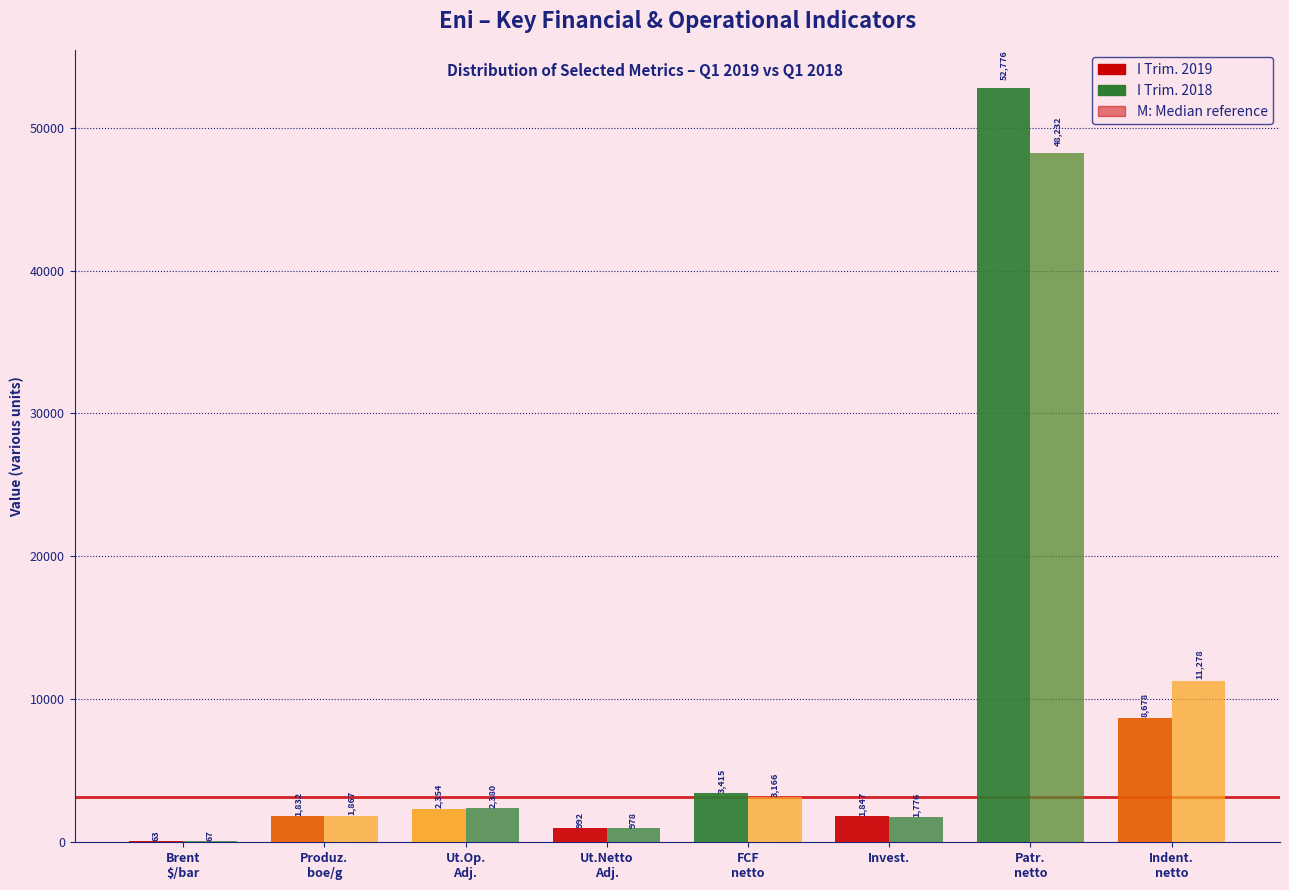

How many series are shown in this chart?

2